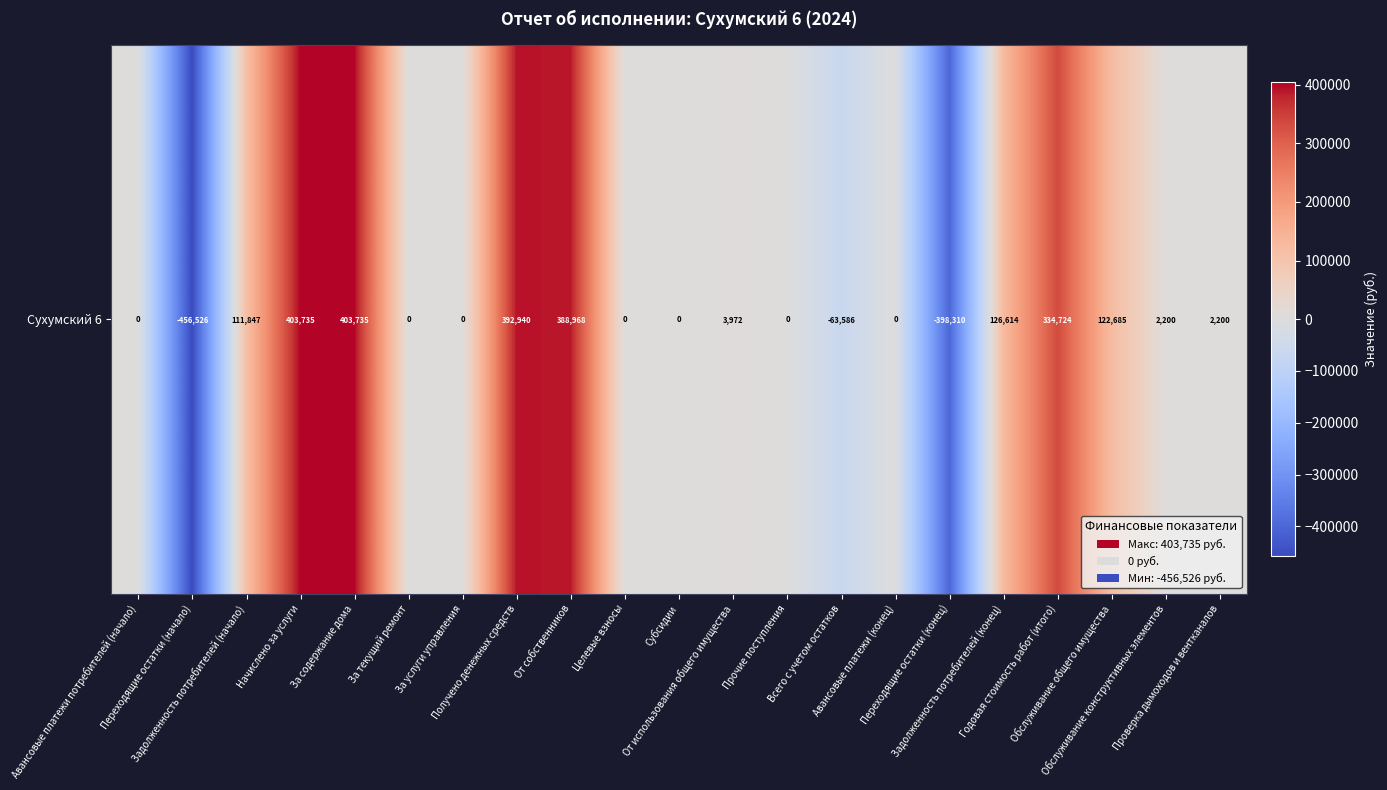

What is the change in value from Субсидии to Проверка дымоходов и вентканалов?

+2200.0